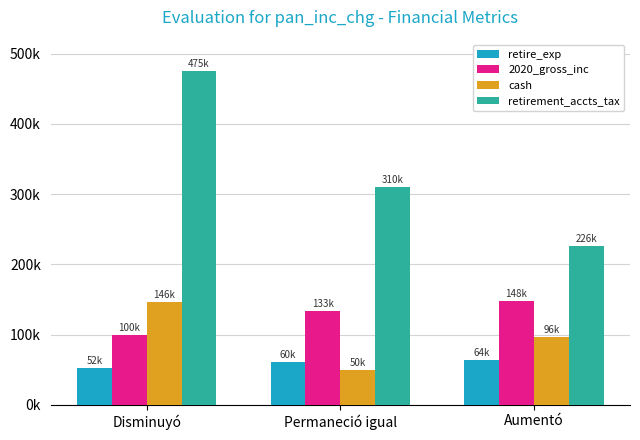

What is the value of the retire_exp bar at the 3rd from the left?

63500